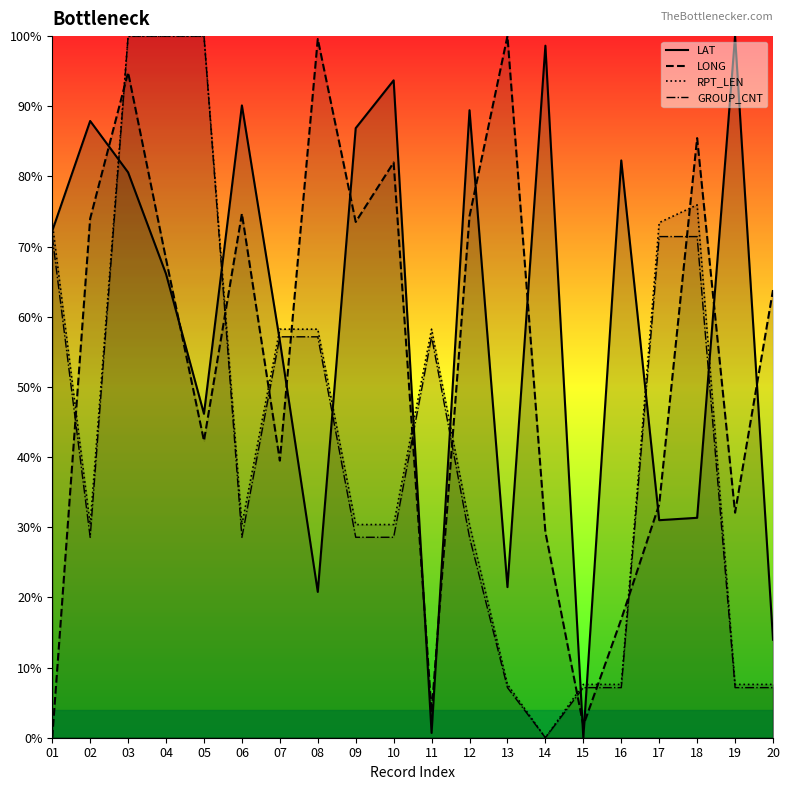

How many data points in LONG are less than 68?

10